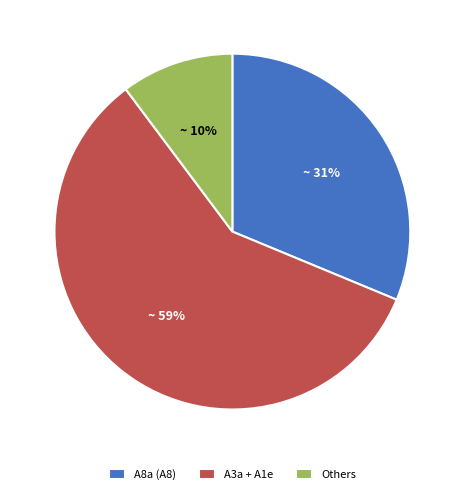

Between Others and A3a + A1e, which is larger?

A3a + A1e